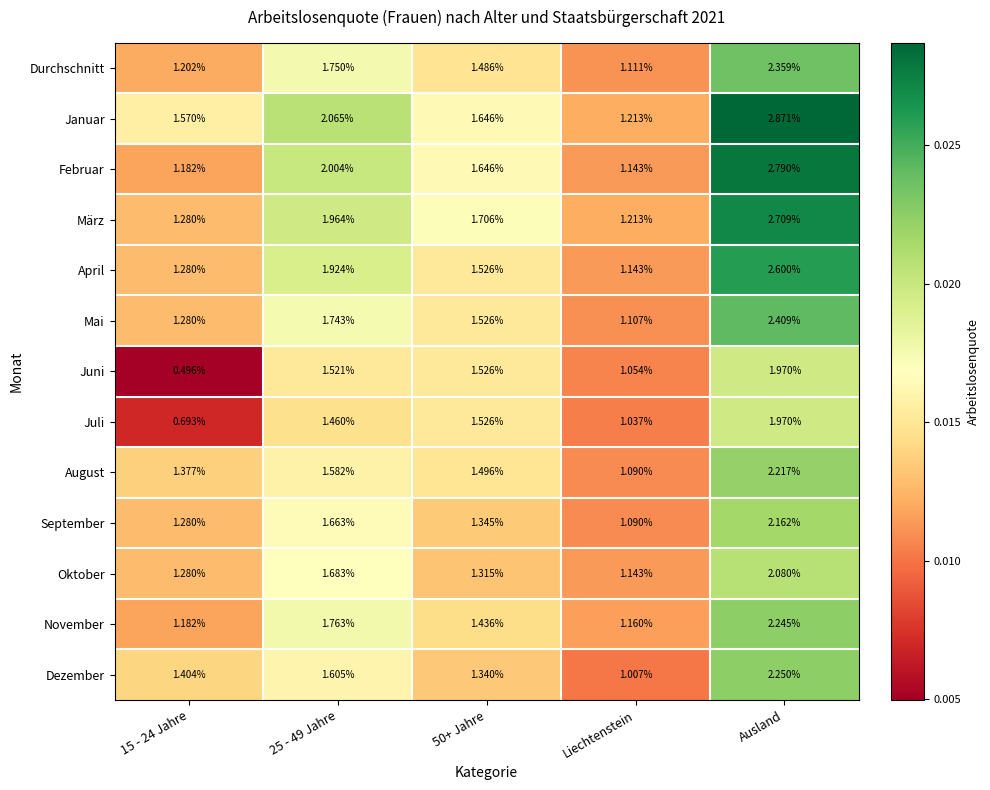

Which series has the largest range (max minus min)?

Januar